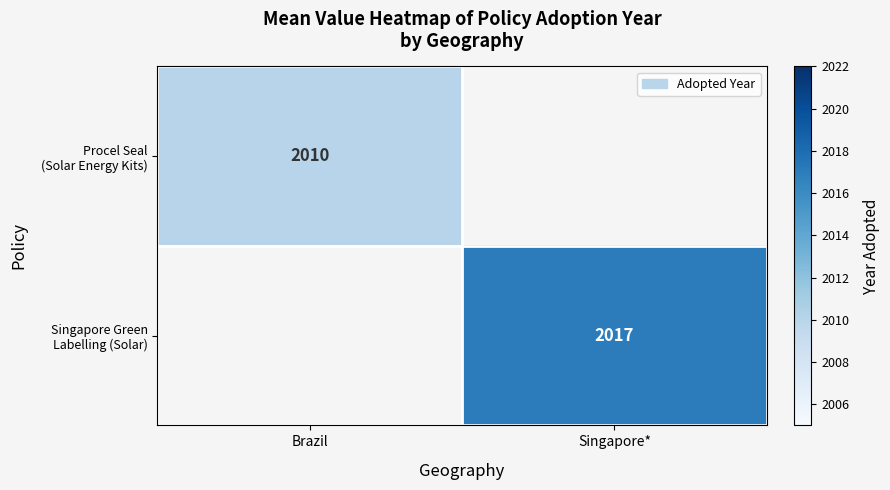

At how many categories does at least one series exceed 2014?

1